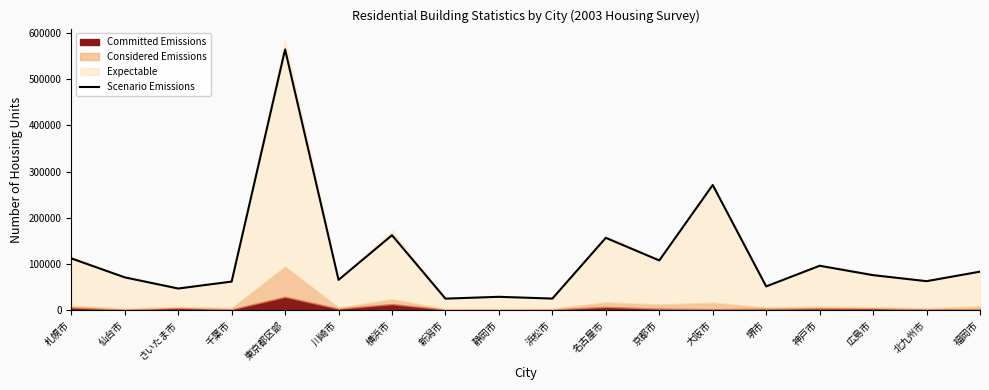

Which has a higher value, 北九州市 or 堺市?

北九州市